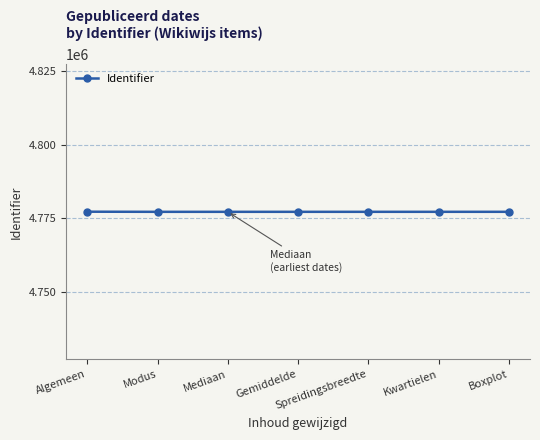

What is the value of the 4th point from the left?

4777235